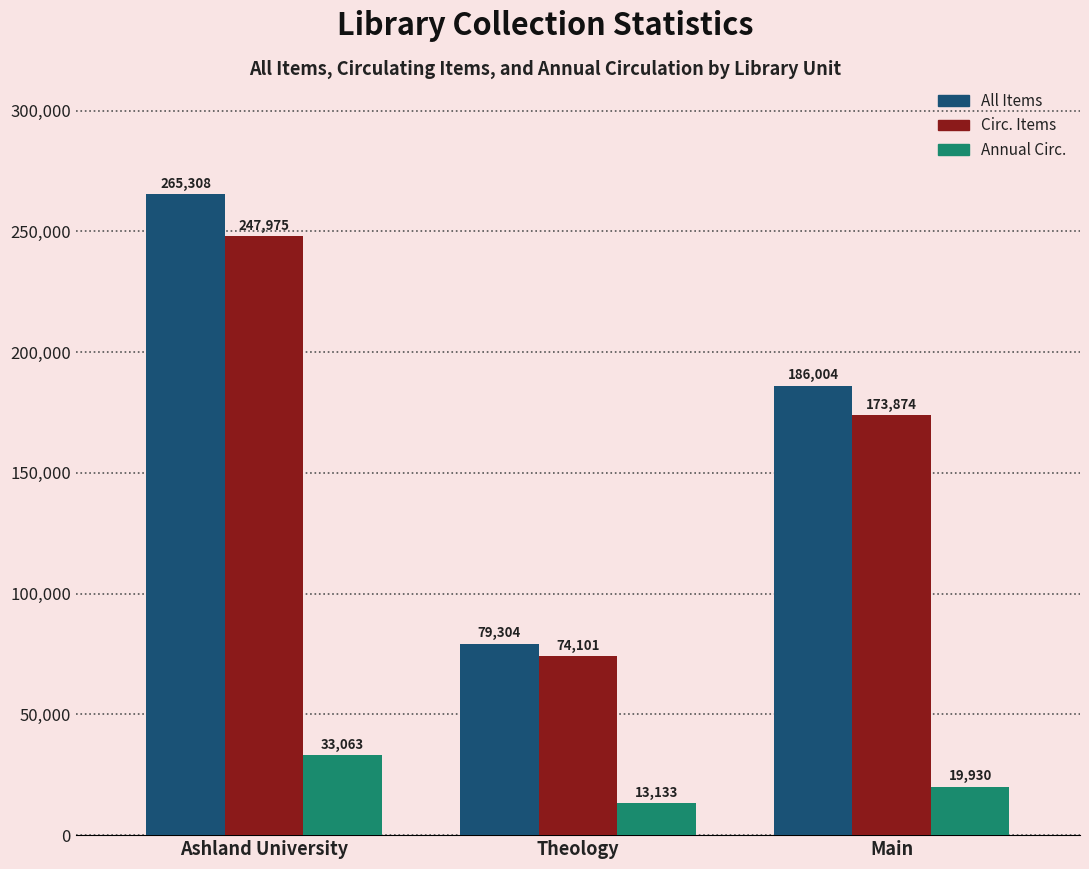

How many bars are there in total?

9